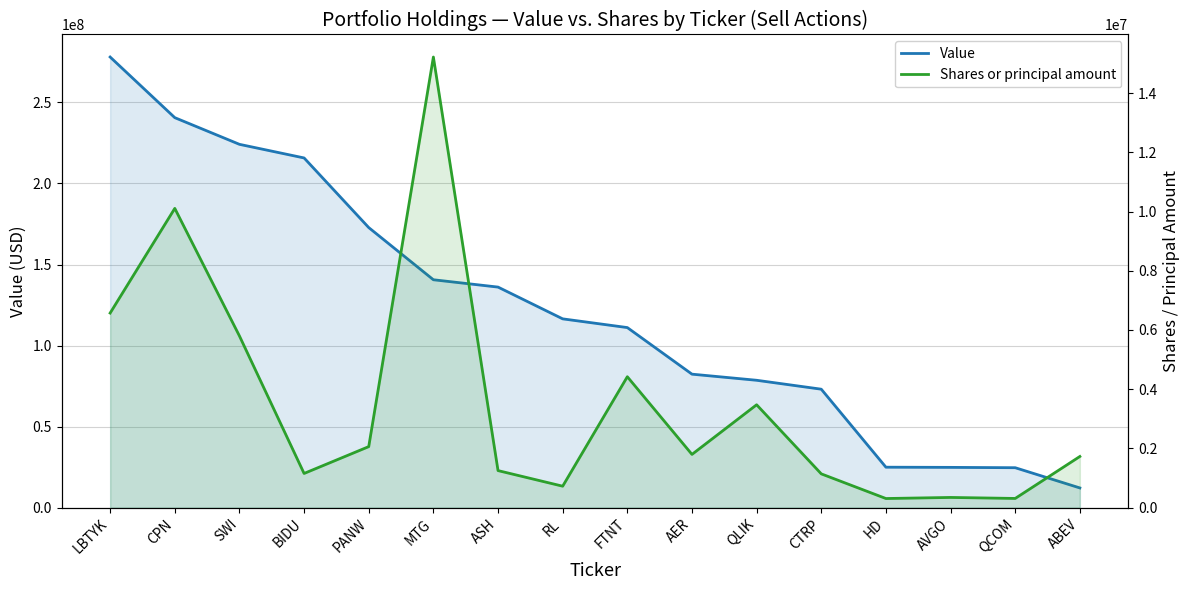

What is the label of the 9th point from the right?

RL